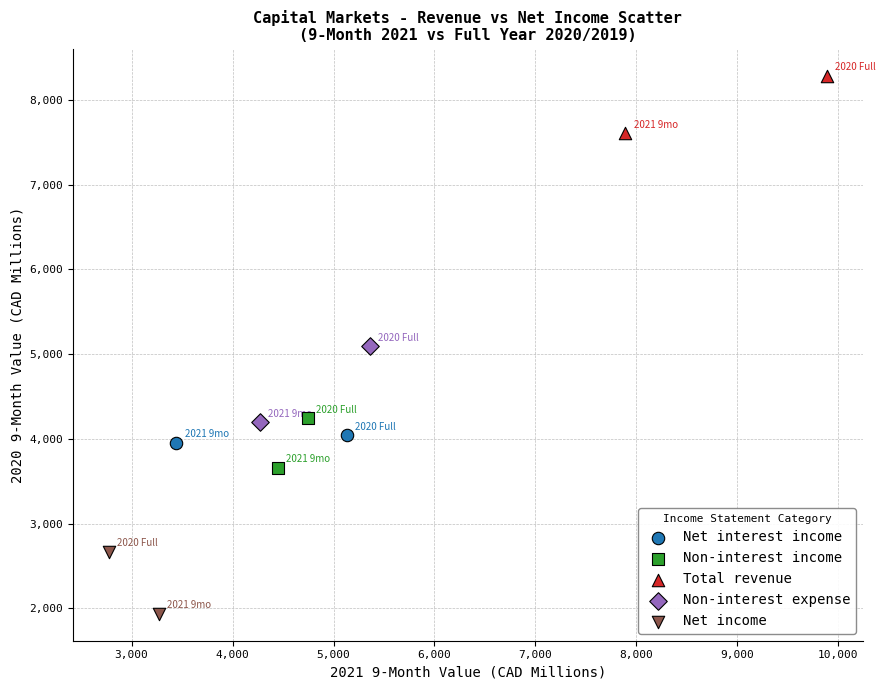

What are all the series names shown in the legend?

Net interest income, Non-interest income, Total revenue, Non-interest expense, Net income